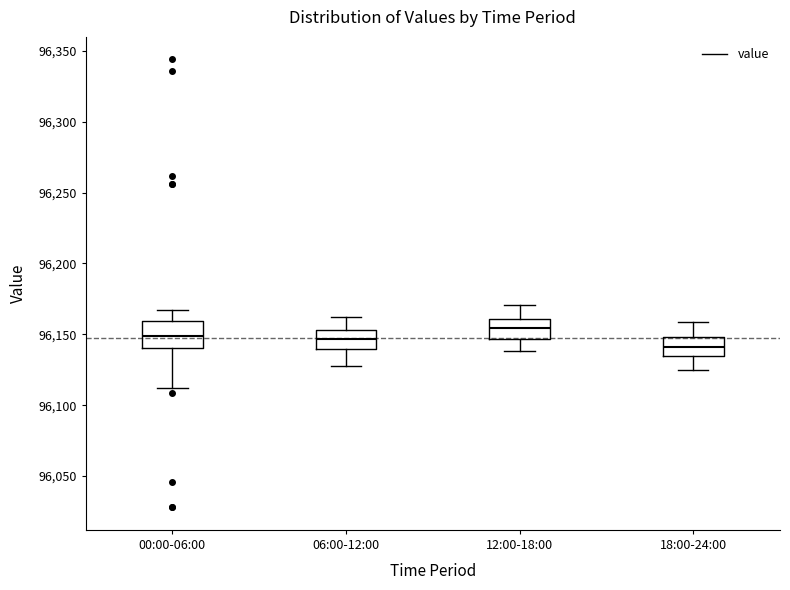

Which box has the highest median line?

12:00-18:00